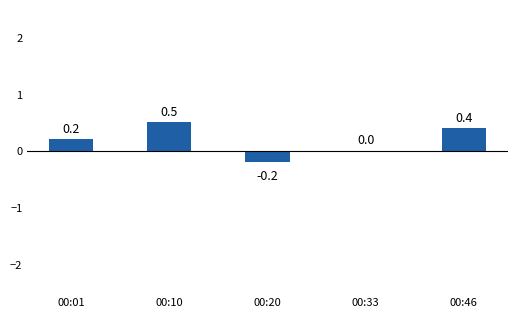

What is the maximum value shown in the chart?

0.5